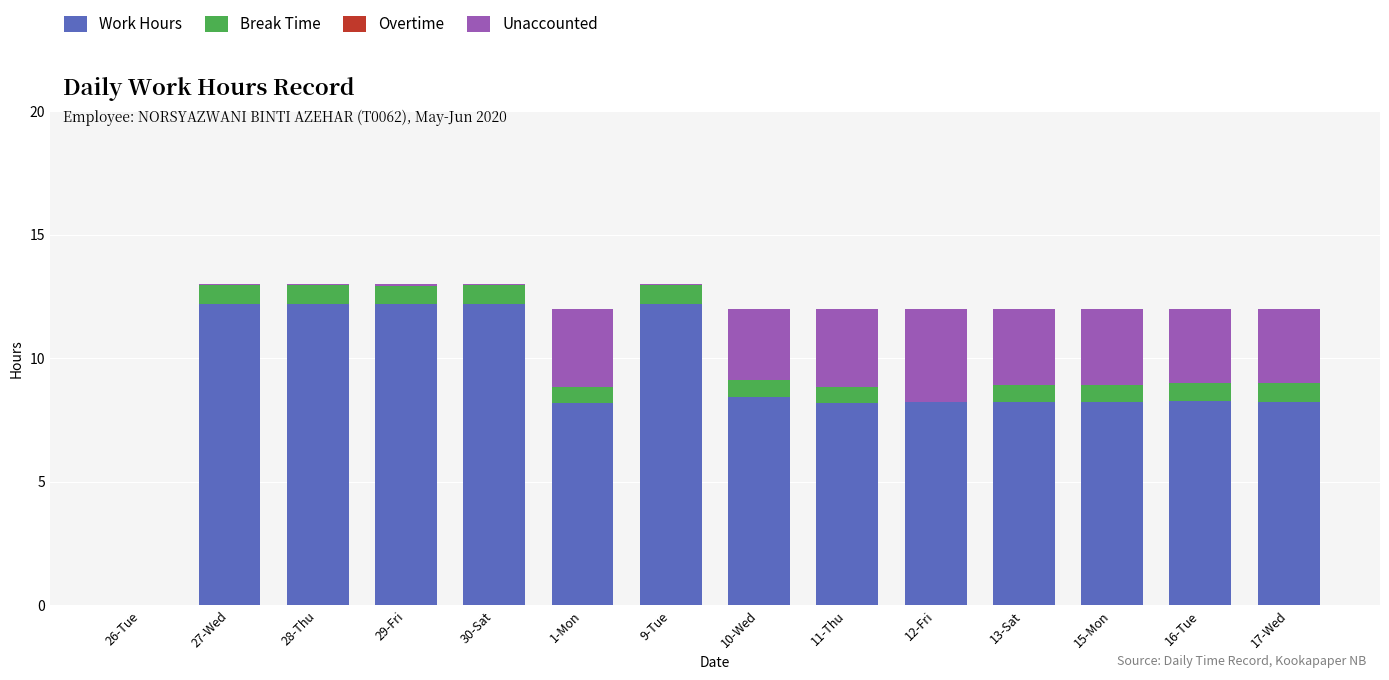

What is the maximum value for Work Hours?

12.2